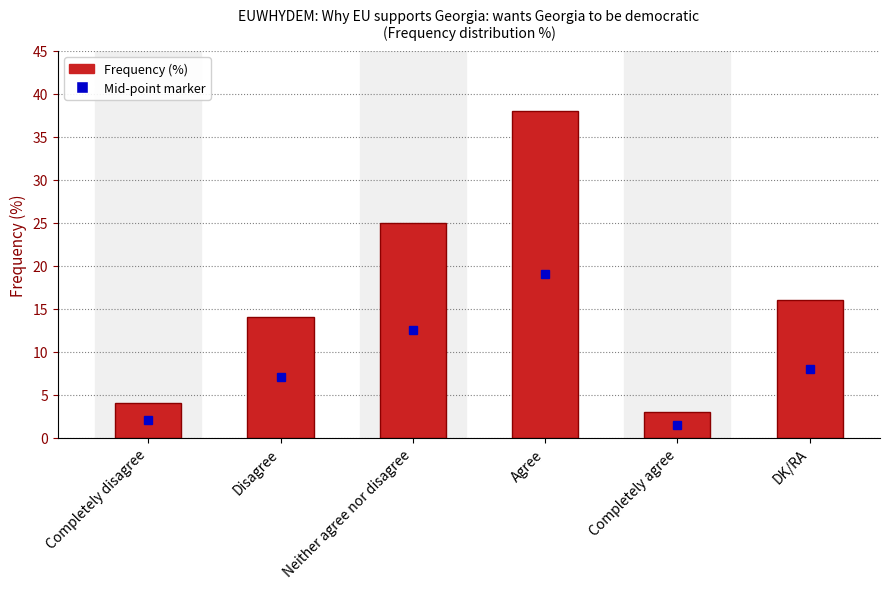

Reading right to left, transcribe all the data shown in this chart.

16	3	38	25	14	4